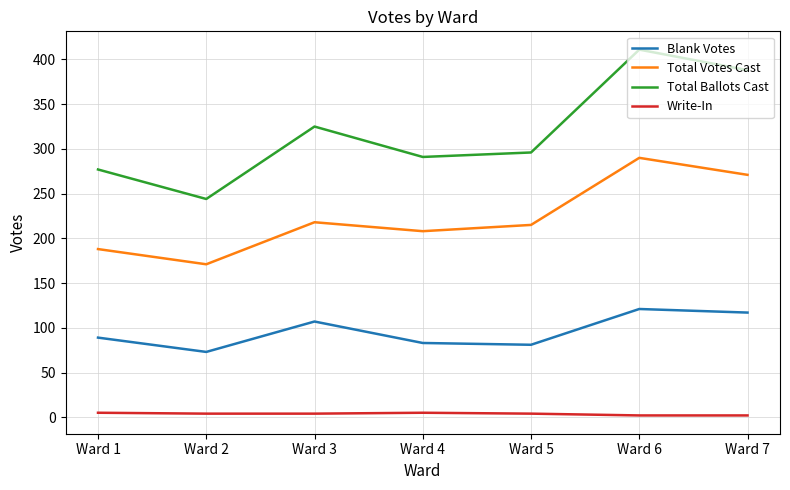

Is it true that Write-In equals 4 at Ward 5?

True